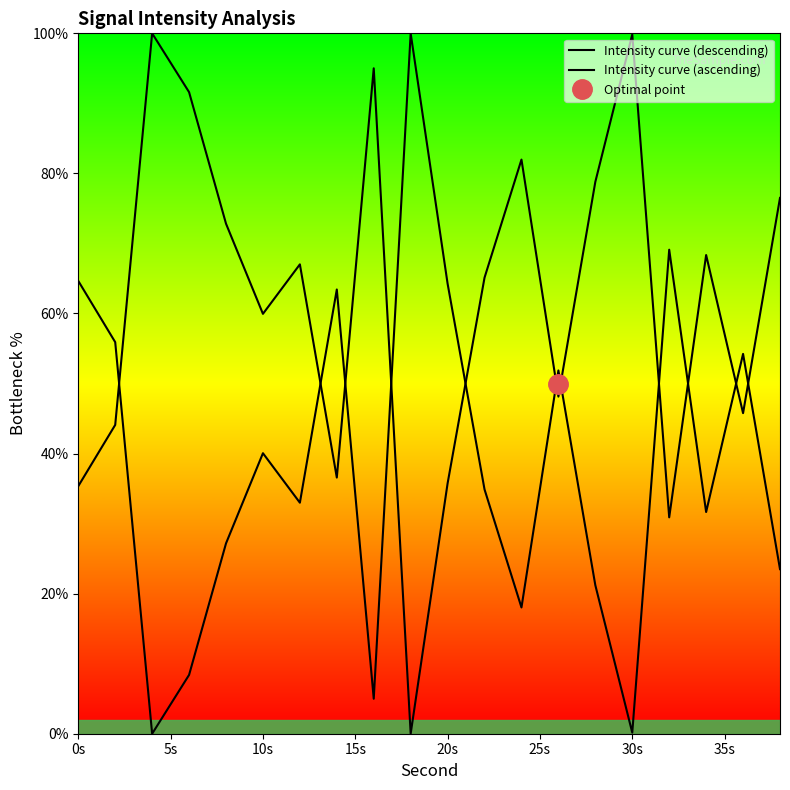

Which series has the largest total across all categories?

Intensity curve (descending)